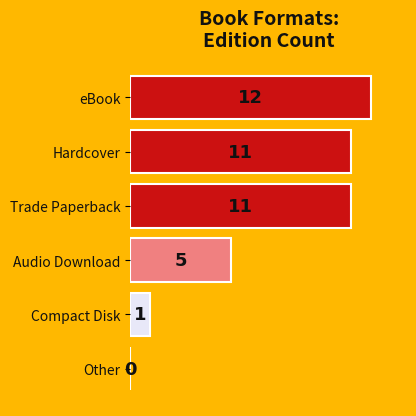

Which has a higher value, Compact Disk or Other?

Compact Disk